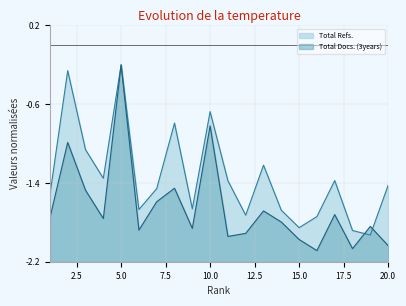

True or false: Total Docs. (3years) and Total Refs. cross at least once.

True